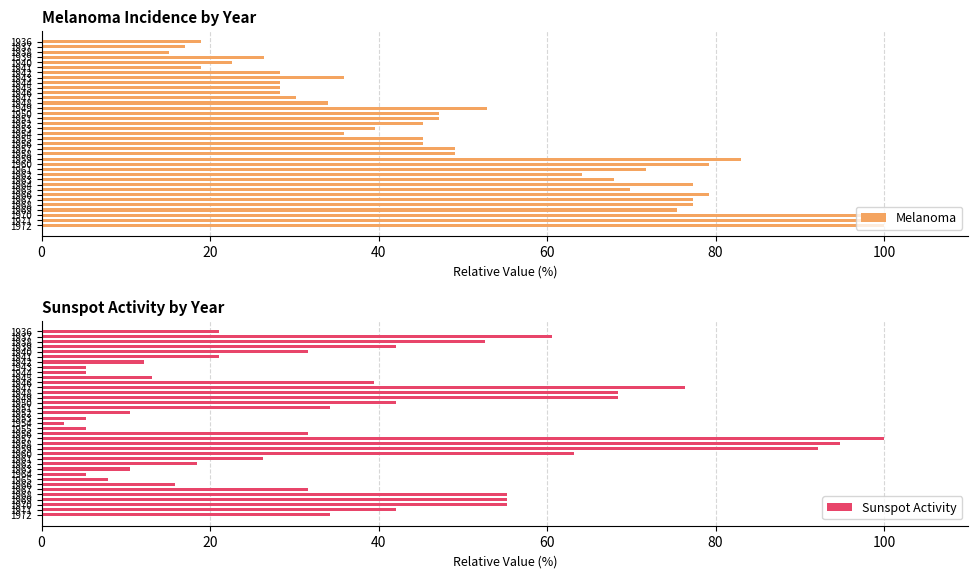

True or false: Melanoma has a value of 15.1 at 1938.

True